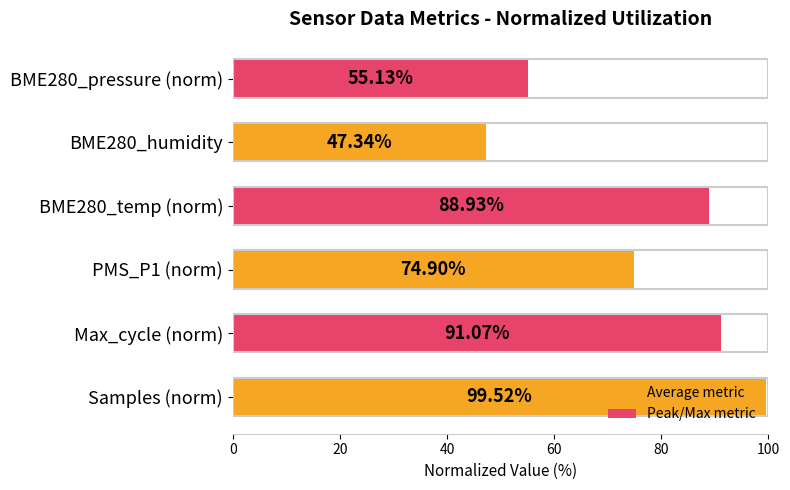

List the labels in order of value, largest first.

Samples (norm), Max_cycle (norm), BME280_temp (norm), PMS_P1 (norm), BME280_pressure (norm), BME280_humidity